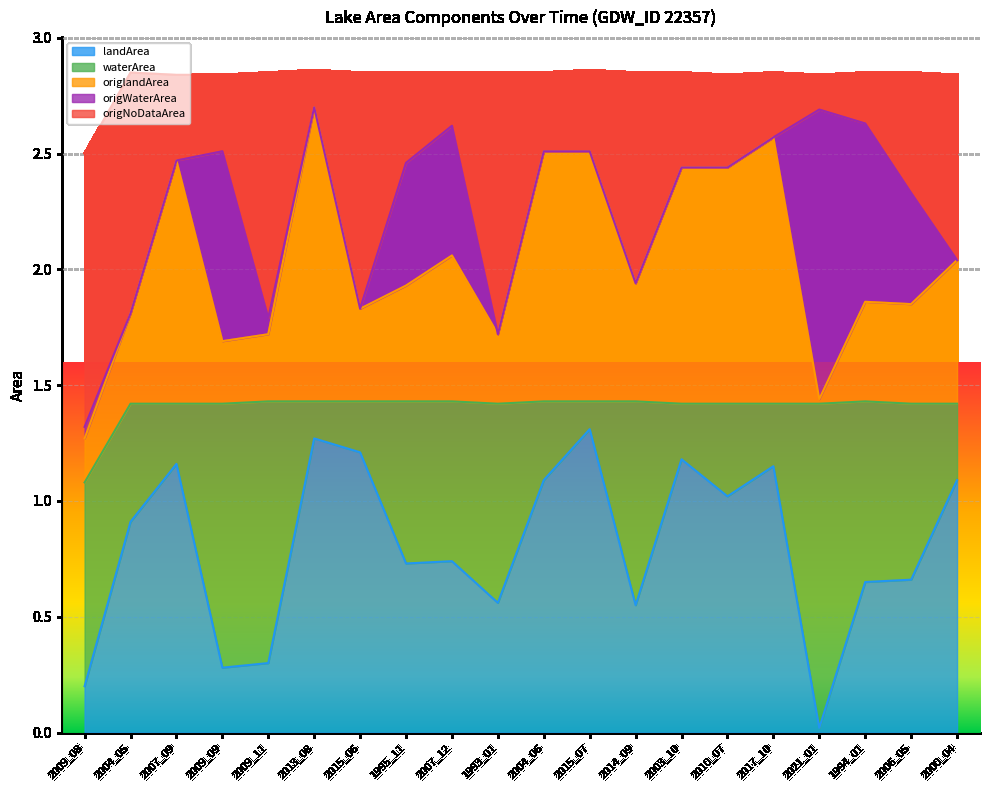

True or false: landArea and origNoDataArea intersect in this chart.

False